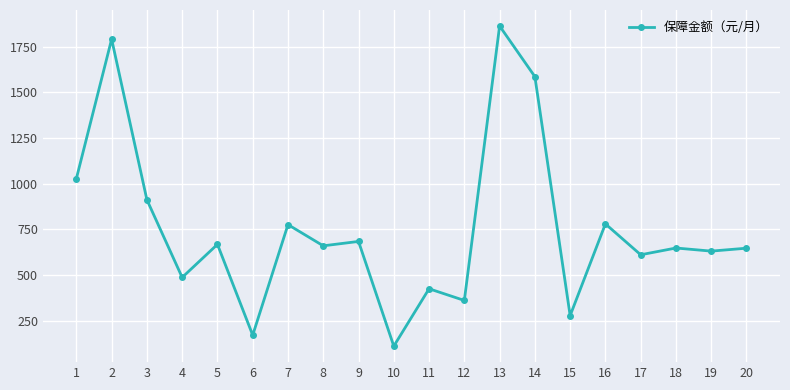

True or false: there are more than 2 points higher than both neighbors.

True